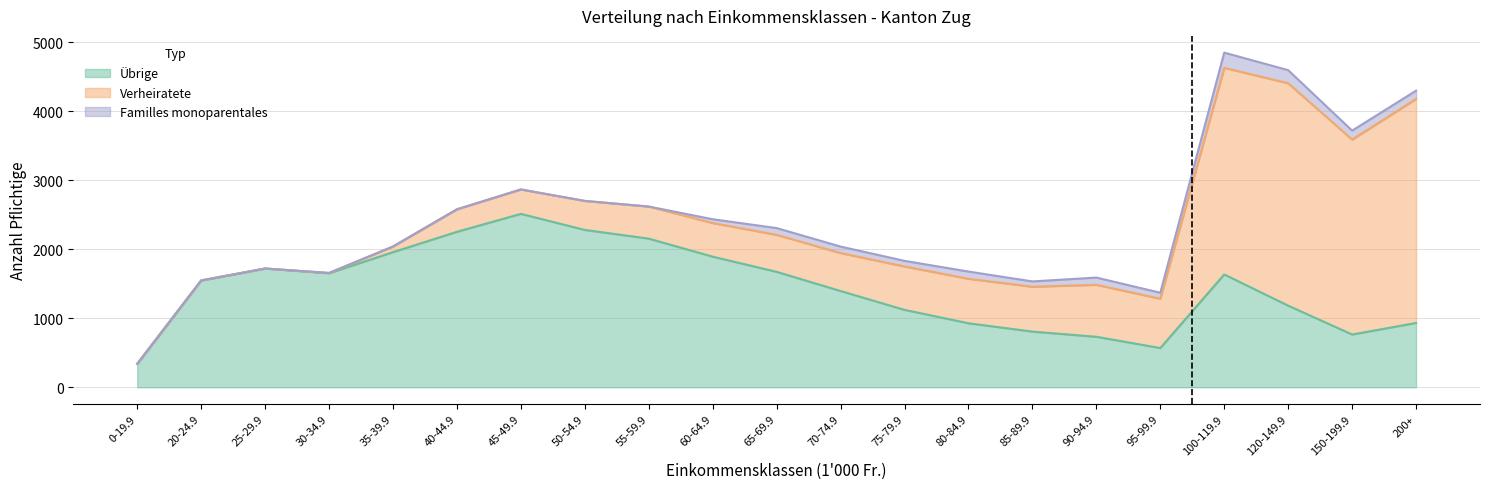

How many interior local valleys does the Übrige series have?

3